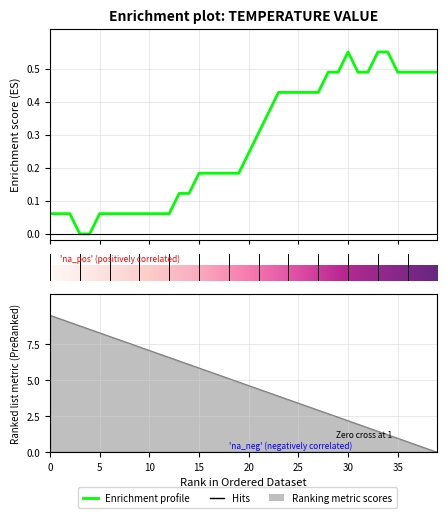

How many values are above zero?

38